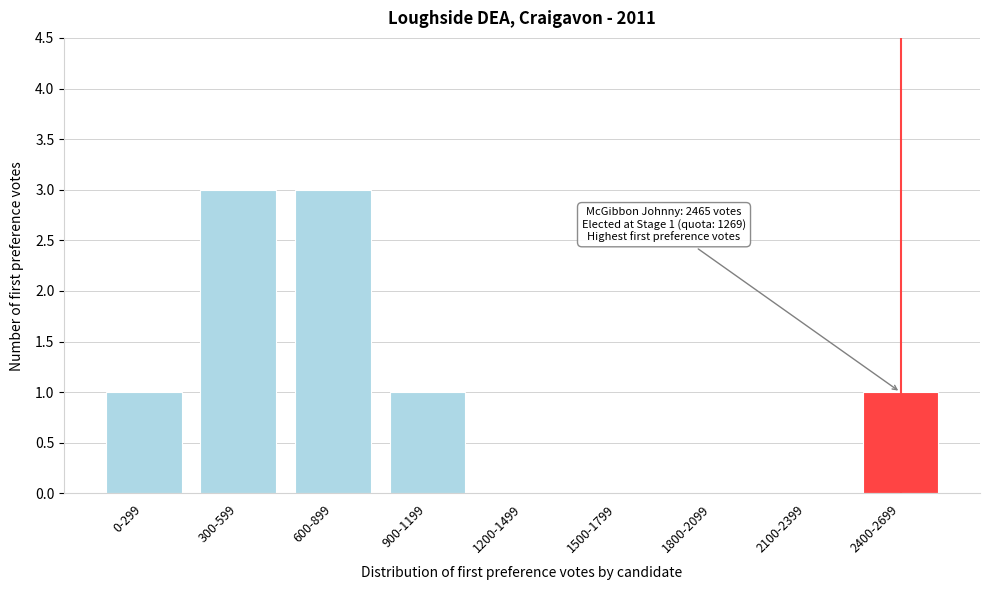

Reading left to right, what are all the values shown in this chart?

0-299=1	300-599=3	600-899=3	900-1199=1	1200-1499=0	1500-1799=0	1800-2099=0	2100-2399=0	2400-2699=1